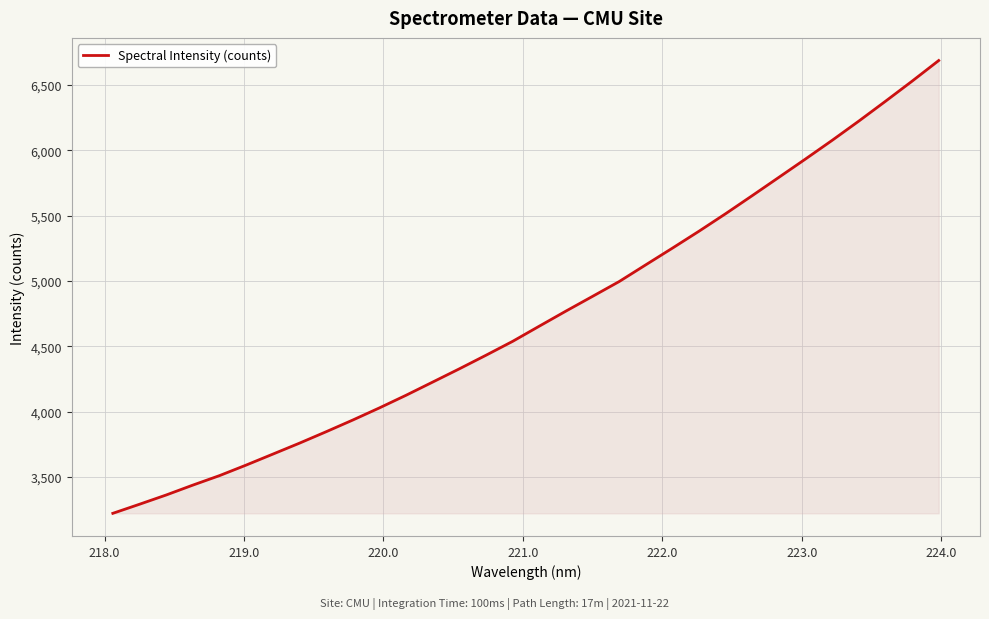

What is the difference between the maximum and minimum values?

3464.9